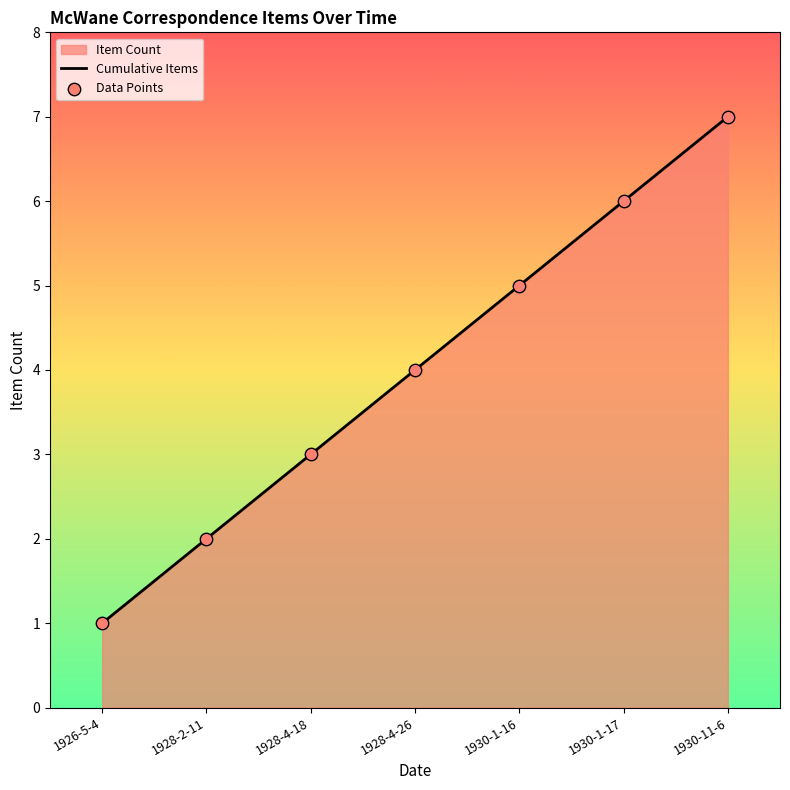

Which series reaches the maximum Y coordinate?

Cumulative Items